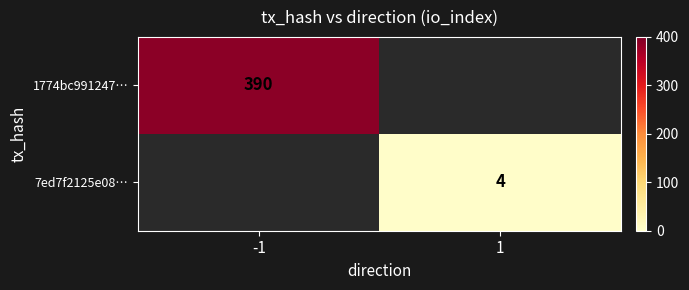

Is it true that 1774bc991247… equals 579 at -1?

False